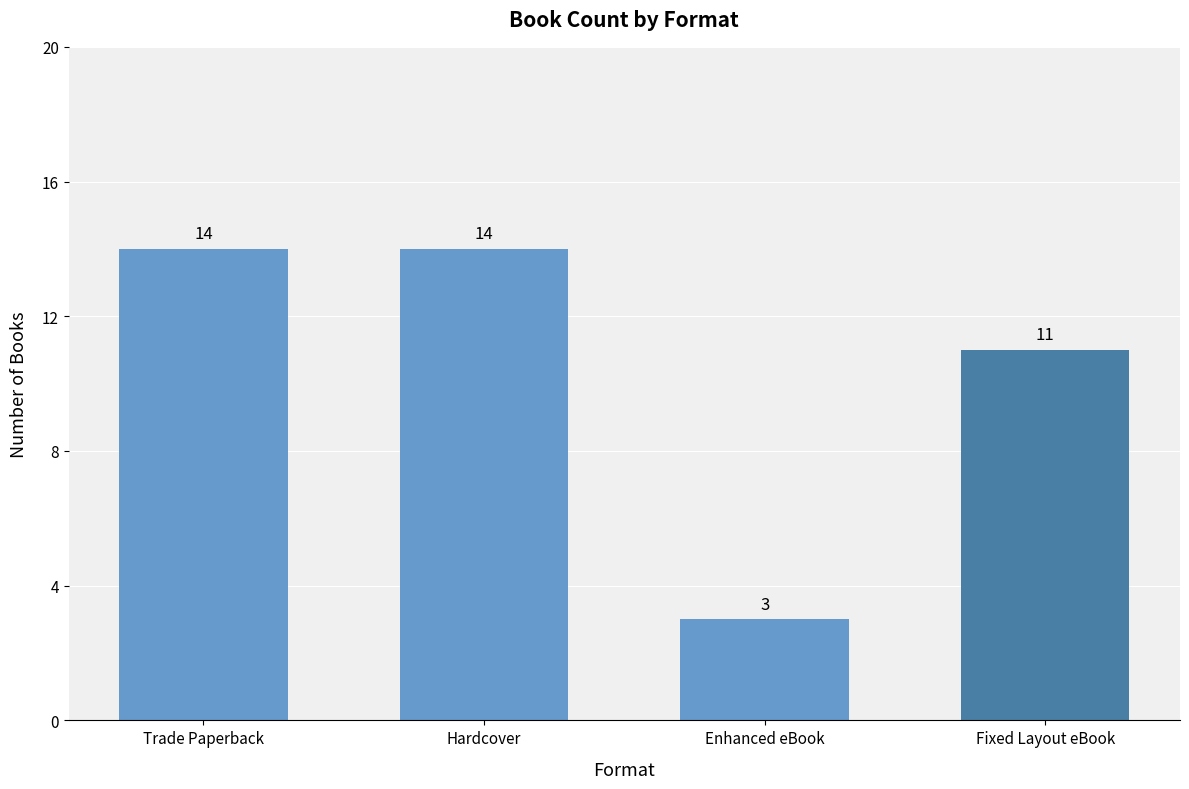

Count the number of data series in this chart.

1